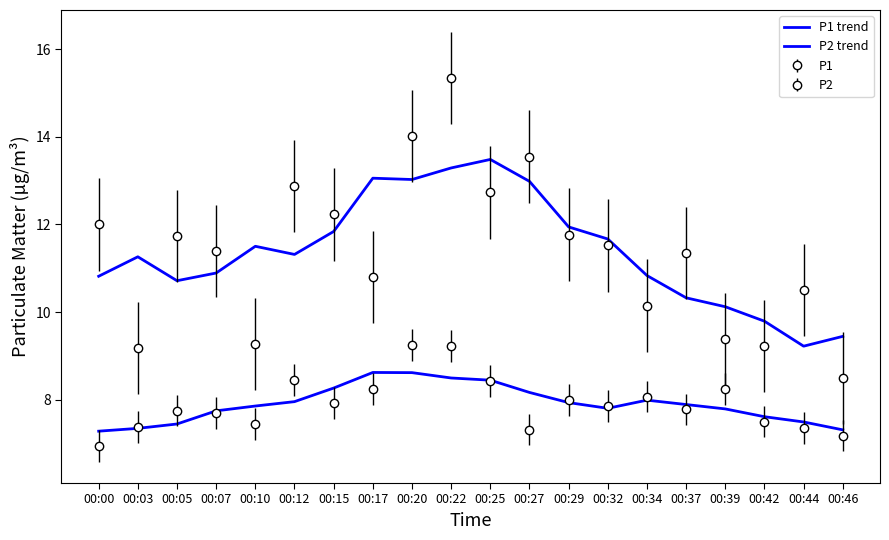

Between 00:10 and 00:29, which is larger?

00:29